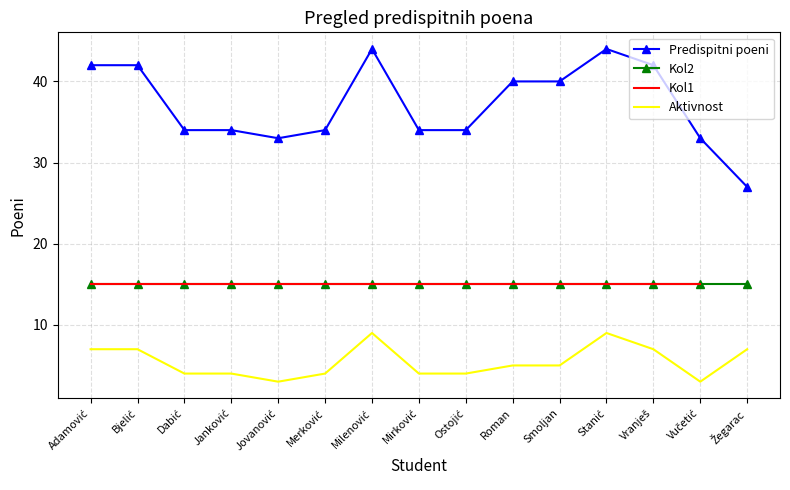

What is the greatest value displayed?

44.0